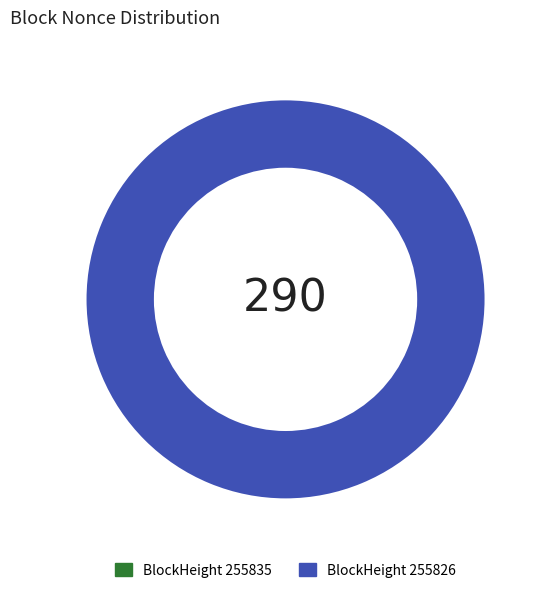

The 255835 slice represents 1% of the pie. True or false?

False